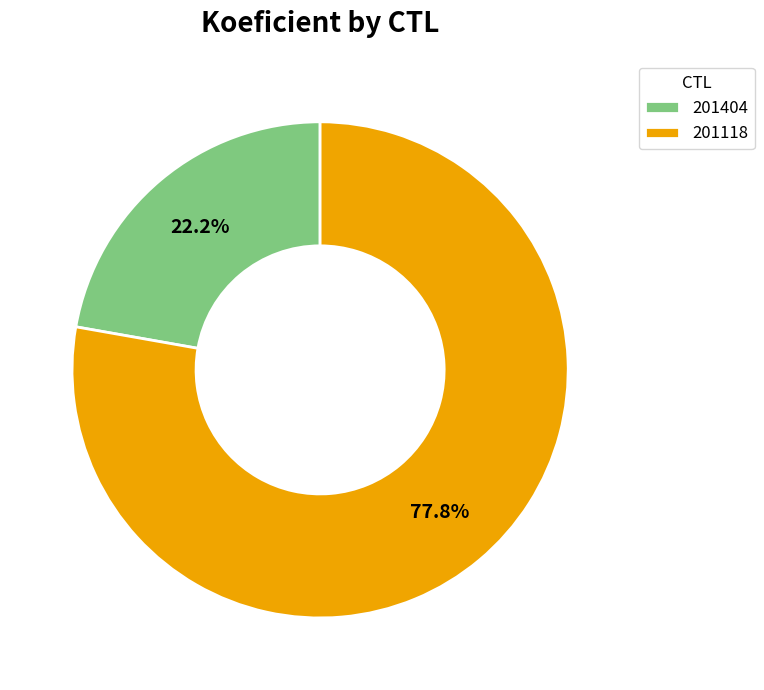

What is the ratio of the value at 201404 to the value at 201118?

0.3